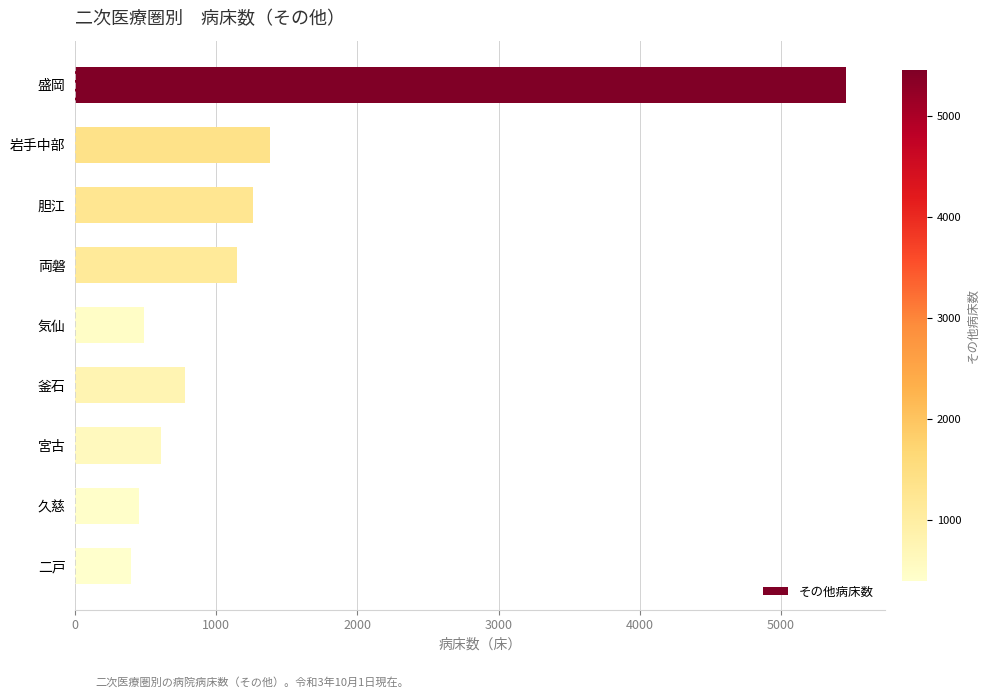

Reading top to bottom, list all the values displayed in this chart.

盛岡=5462	岩手中部=1377	胆江=1257	両磐=1144	気仙=490	釜石=775	宮古=610	久慈=452	二戸=394